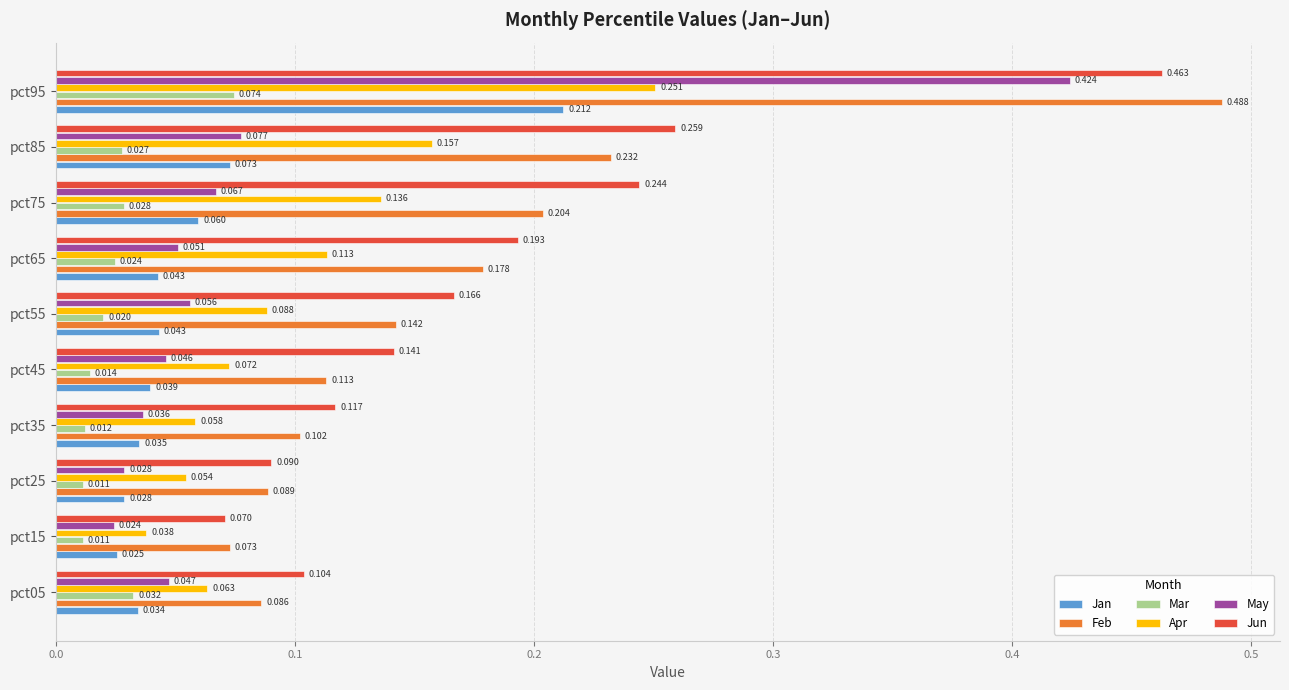

Which series has the largest range (max minus min)?

Feb